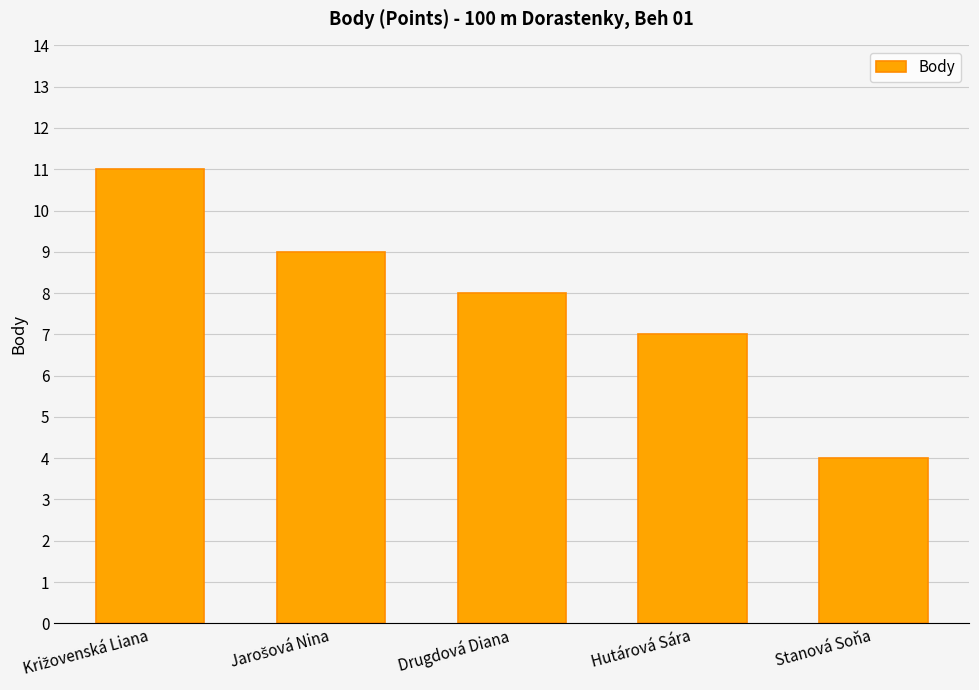

Where is the data nearest to the value 7?

Hutárová Sára